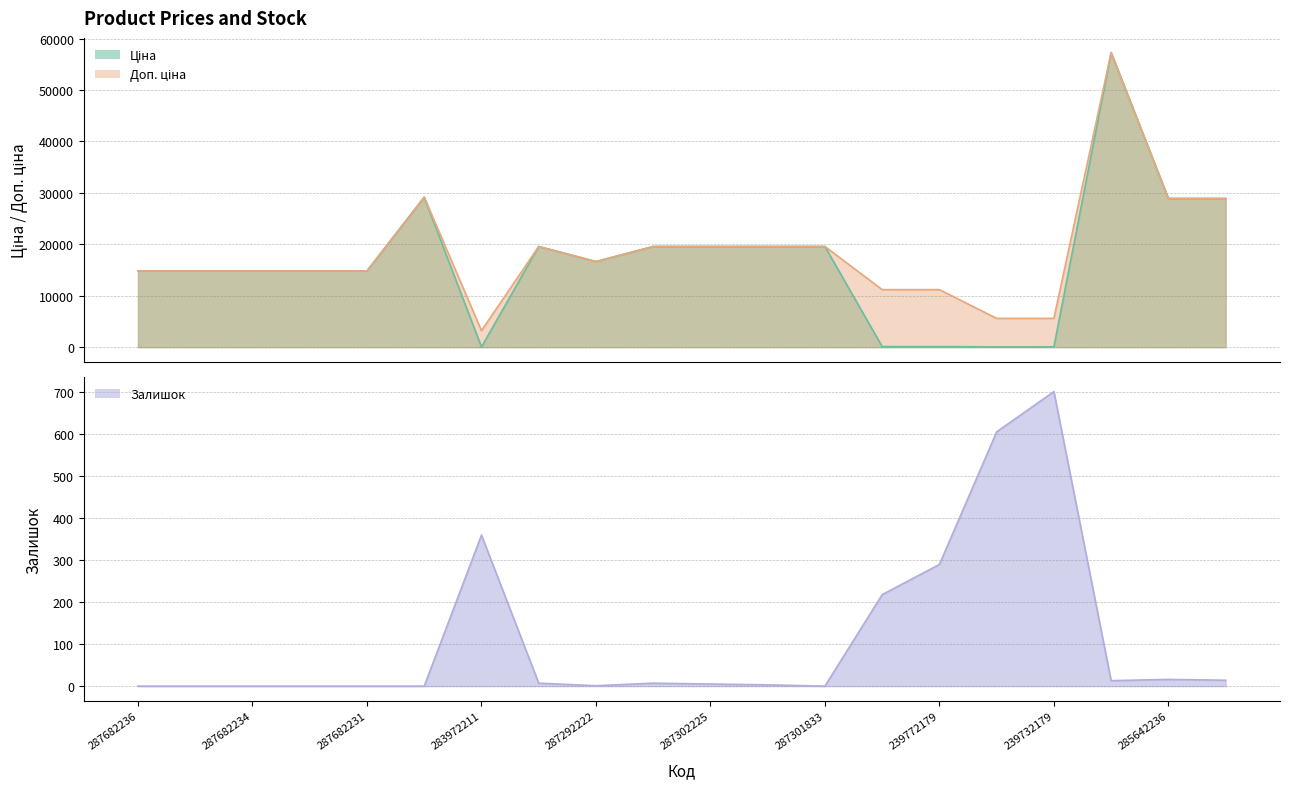

True or false: Залишок and Ціна cross at least once.

True